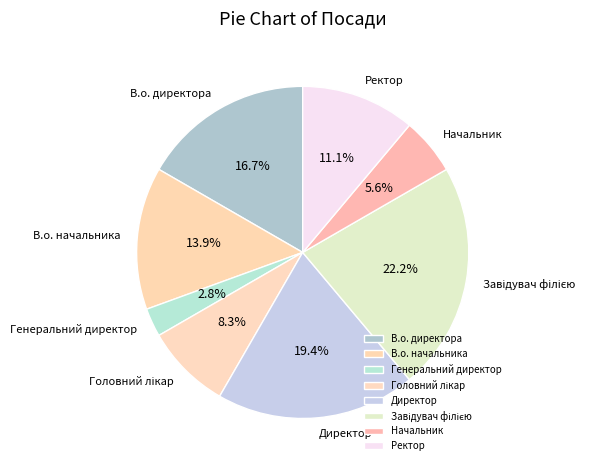

True or false: Начальник accounts for 6% of the total.

True